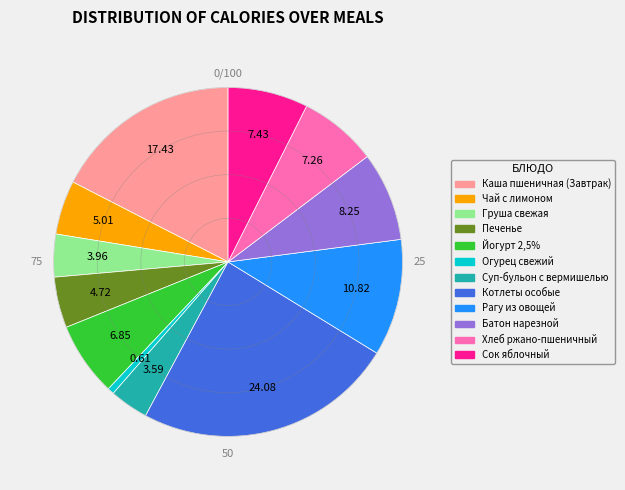

Is there any slice that represents more than half of the pie?

No